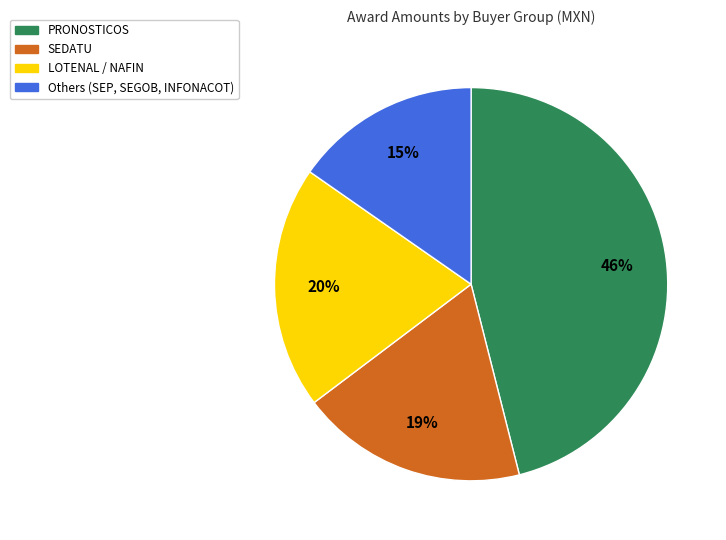

How many slices are in this pie chart?

4